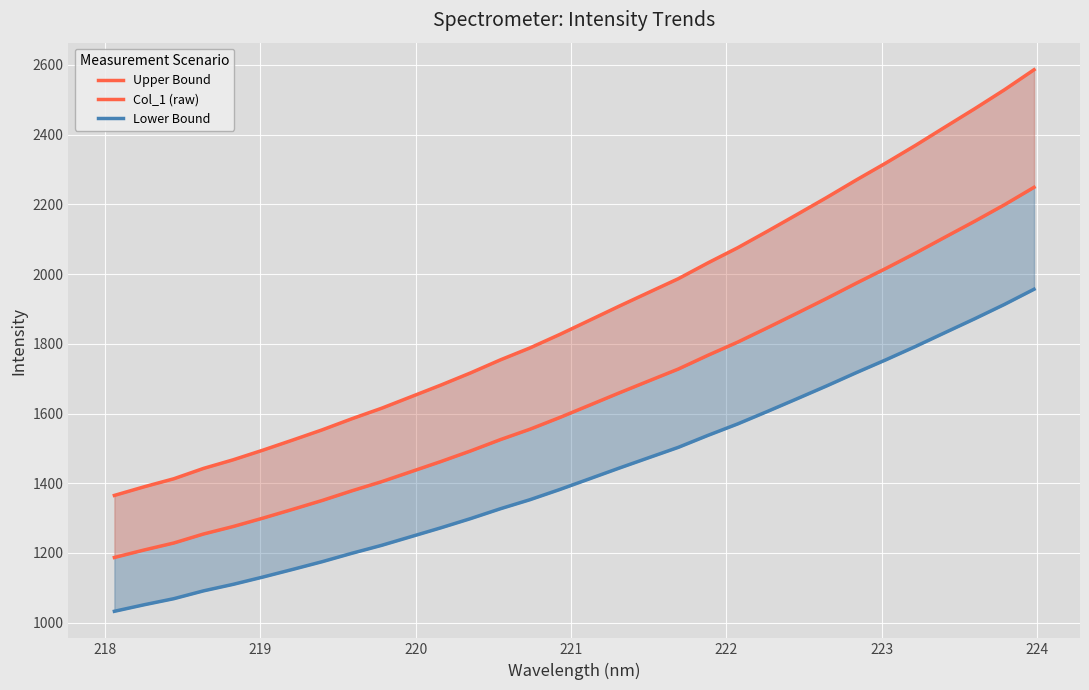

What is the label of the 30th point from the right?

219